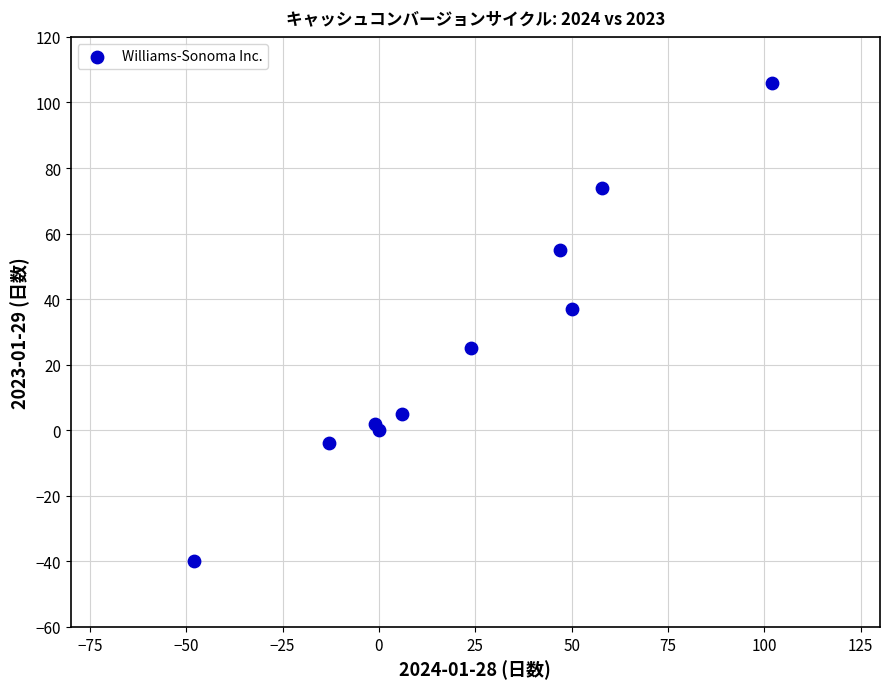

What is the range of X values (max minus min)?

150